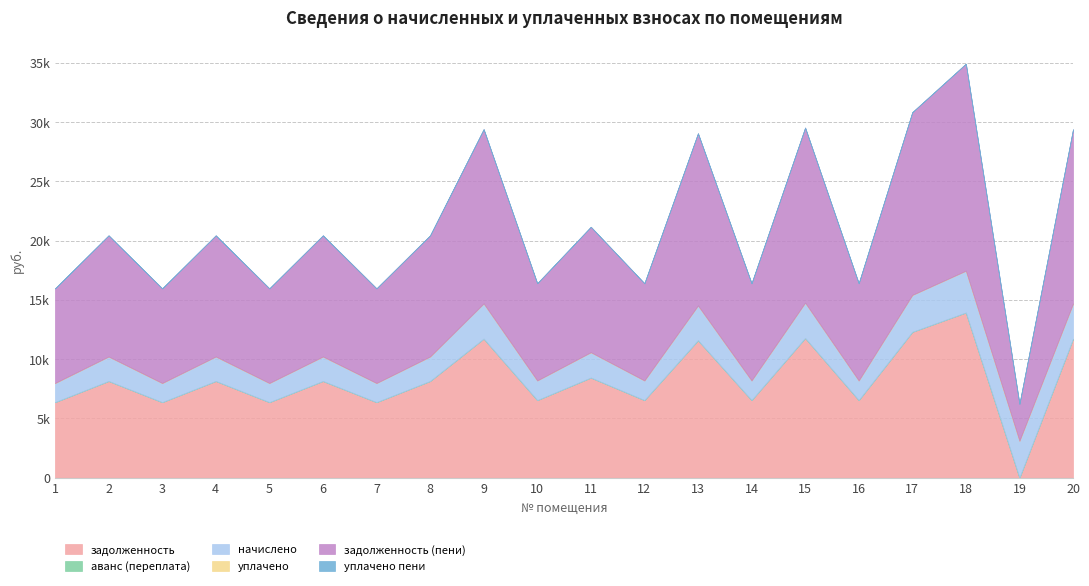

True or false: задолженность (пени) and задолженность cross at least once.

False